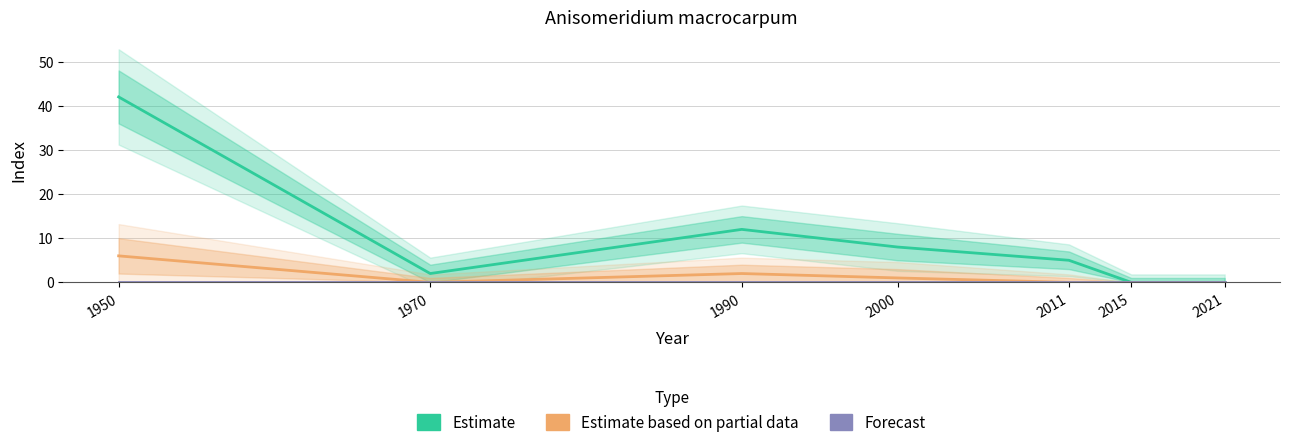

Which series changed the most between 1970 and 1990?

Estimate